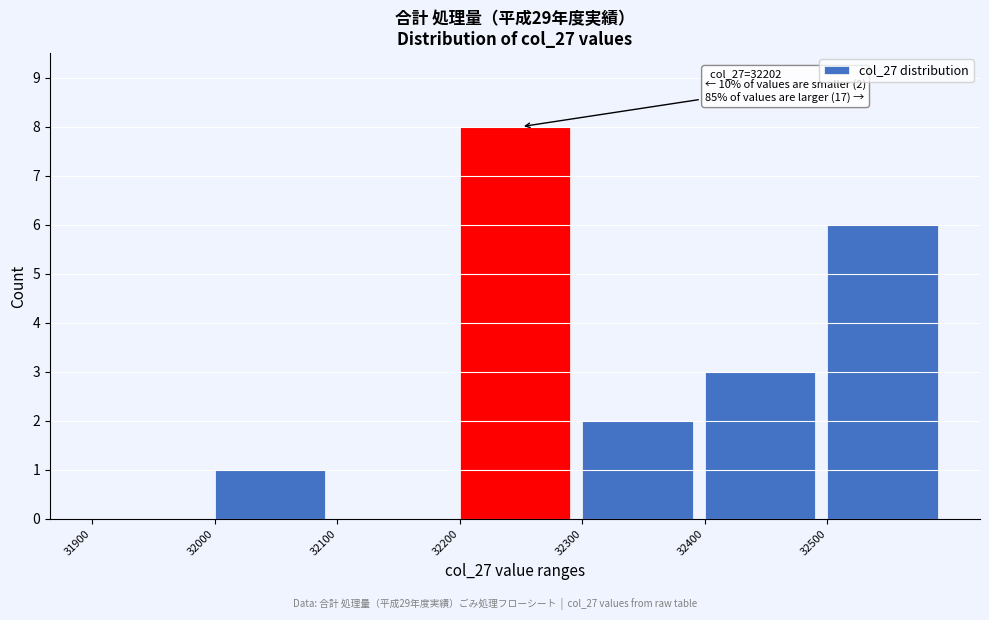

Over which range of the x-axis is the bar tallest?

32200 to 32300